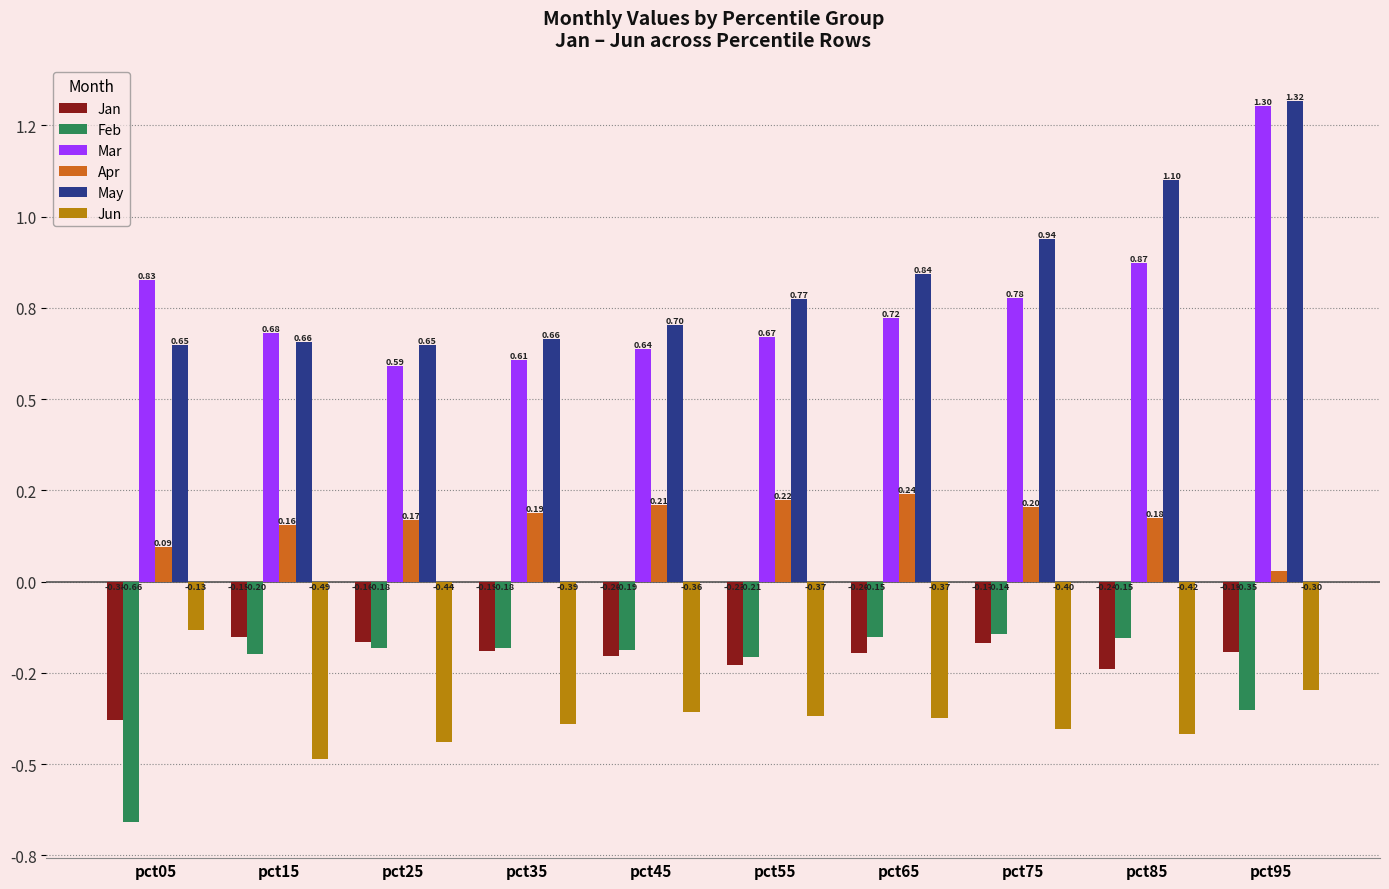

List the labels in order of Jan value, largest first.

pct15, pct25, pct75, pct35, pct95, pct65, pct45, pct55, pct85, pct05